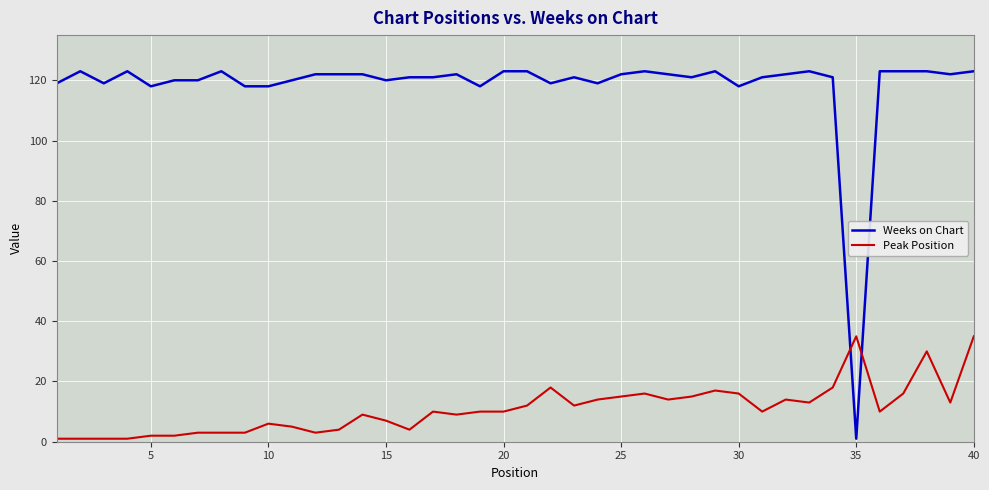

What is the maximum value shown in the chart?

123